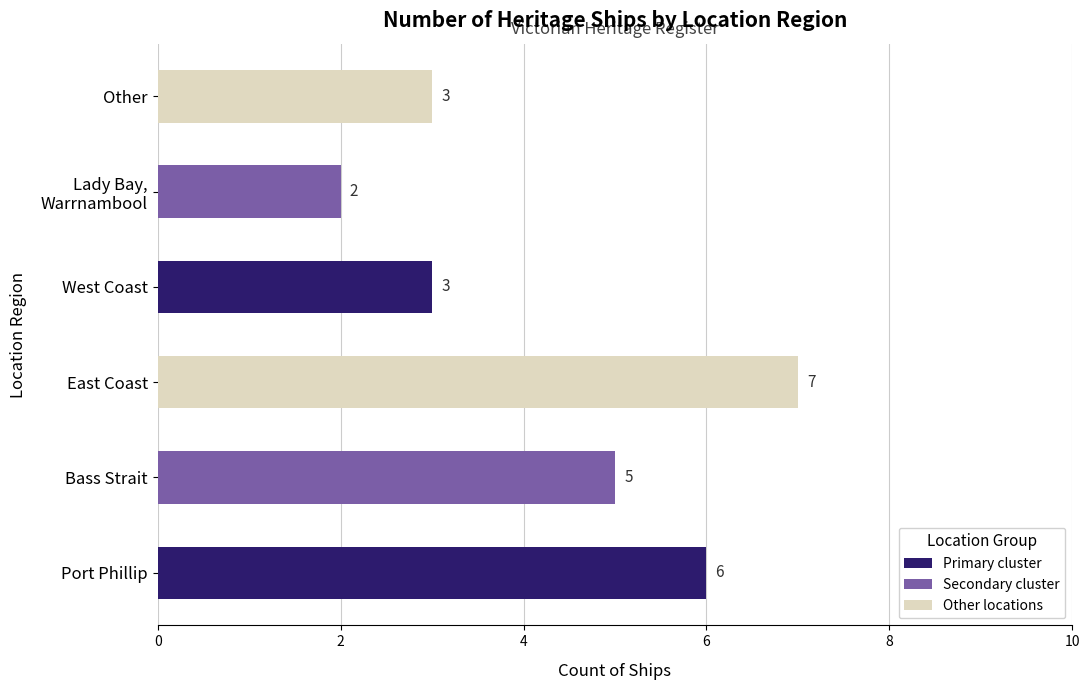

The value at West Coast is 2. True or false?

False